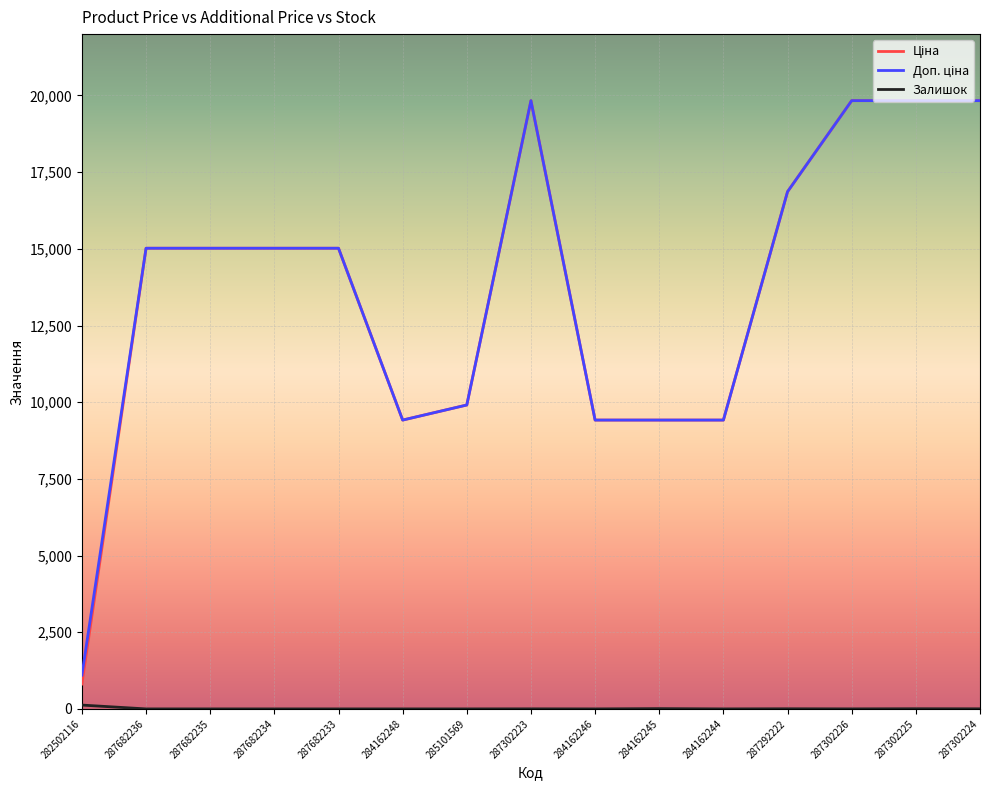

What is the maximum value shown in the chart?

19831.1